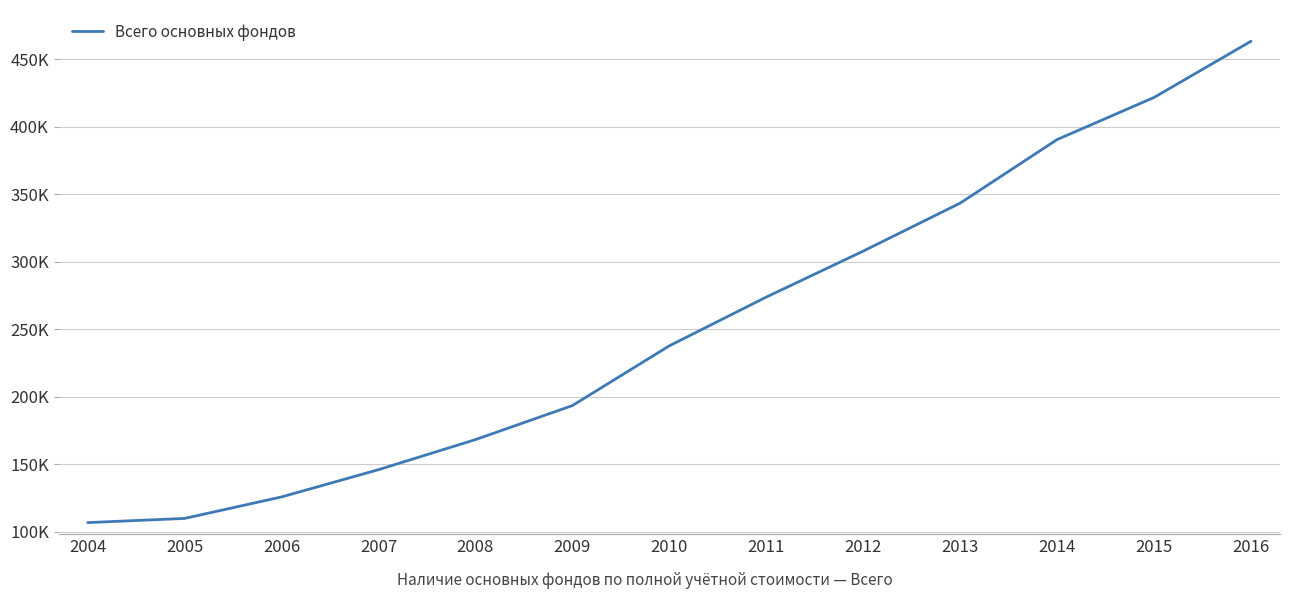

The chart shows a value of 106837 at 2004. True or false?

True